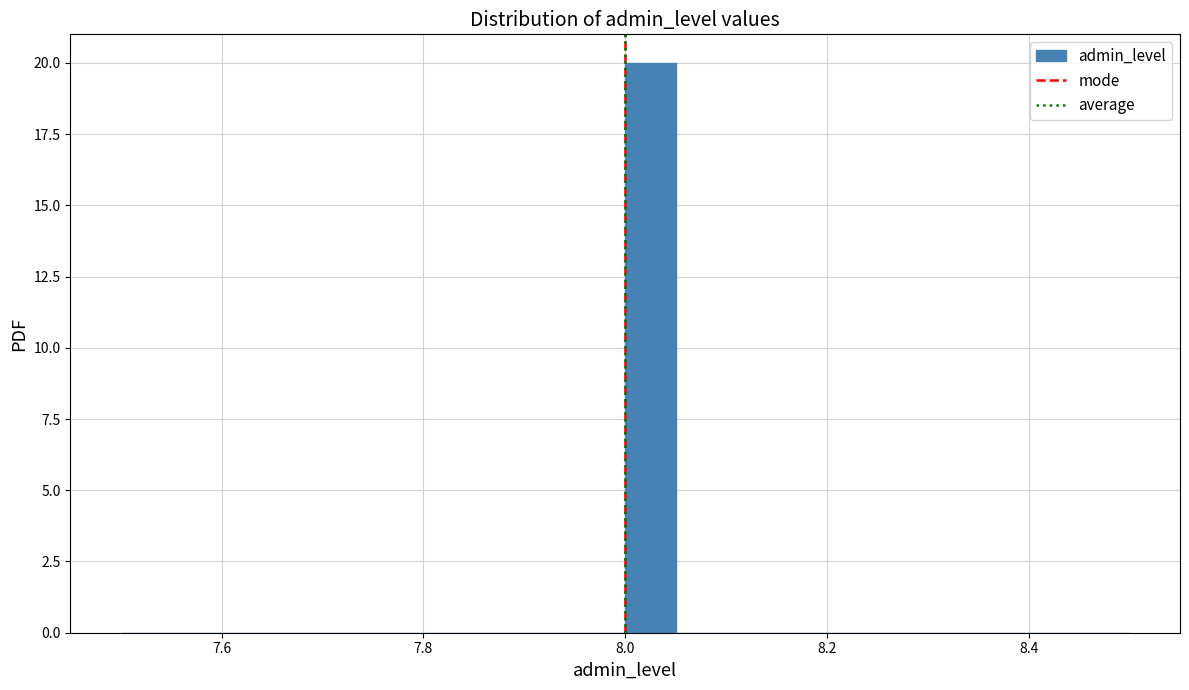

Around what value on the x-axis is the tallest bar? Give the approximate position of its centre, as read against the axis.

8.02